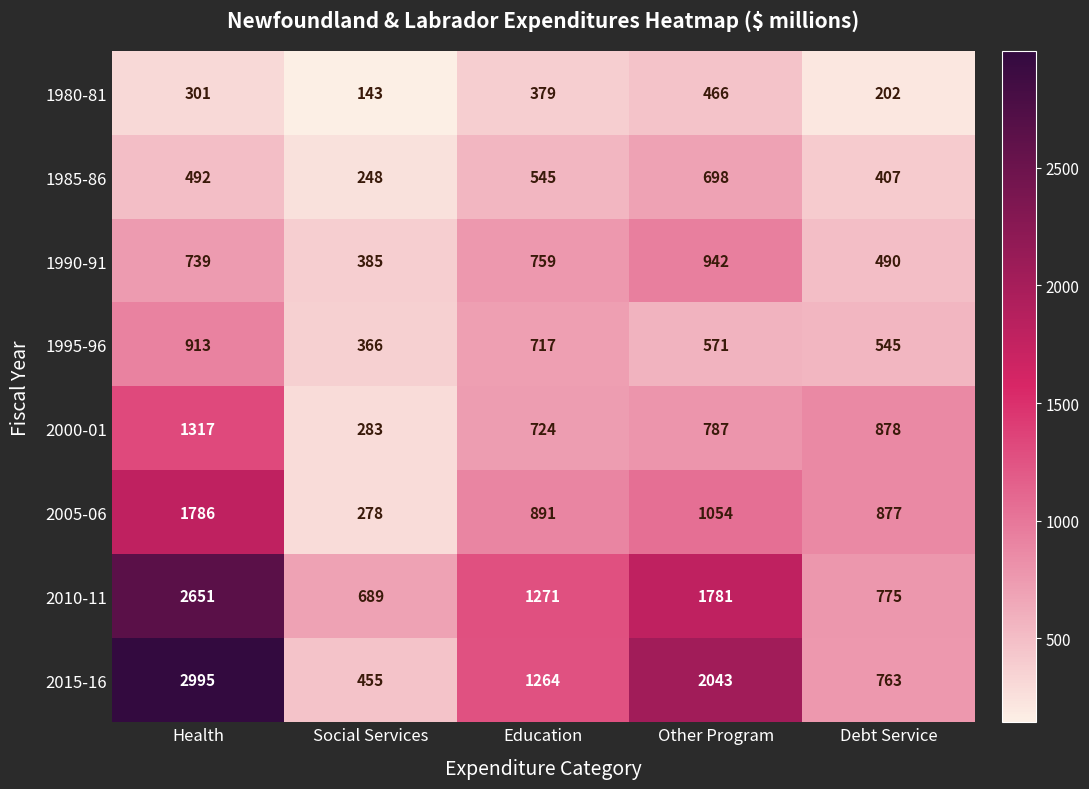

What is the smallest value displayed?

143